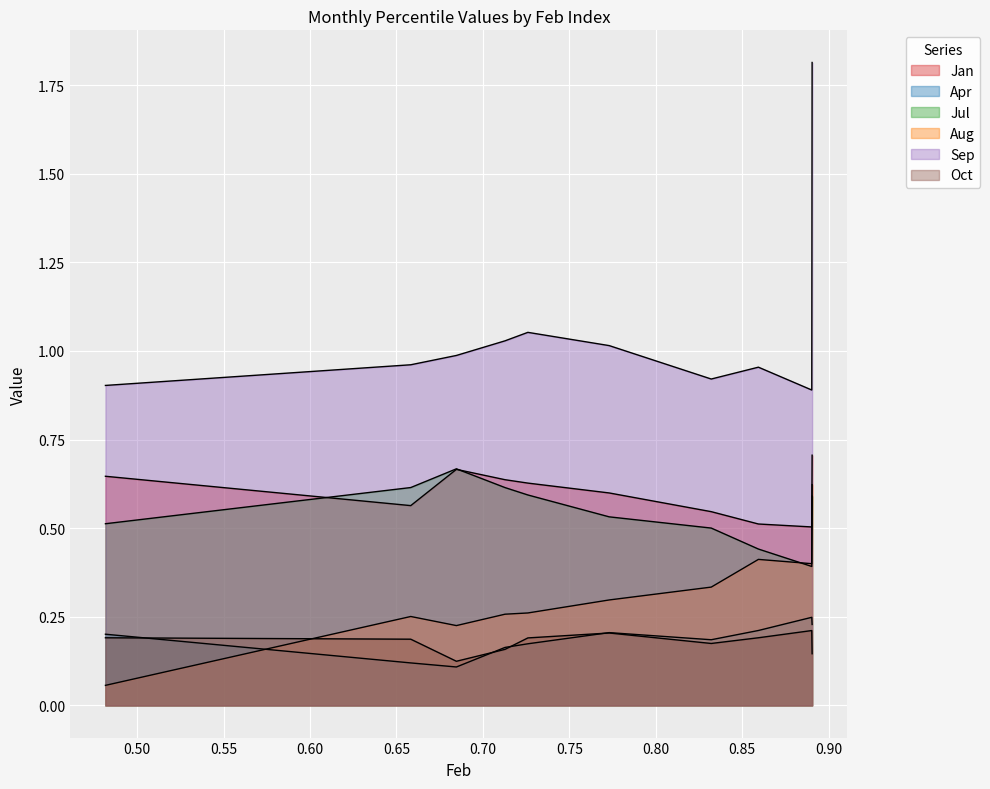

Where is the first local maximum for Apr?

pct55